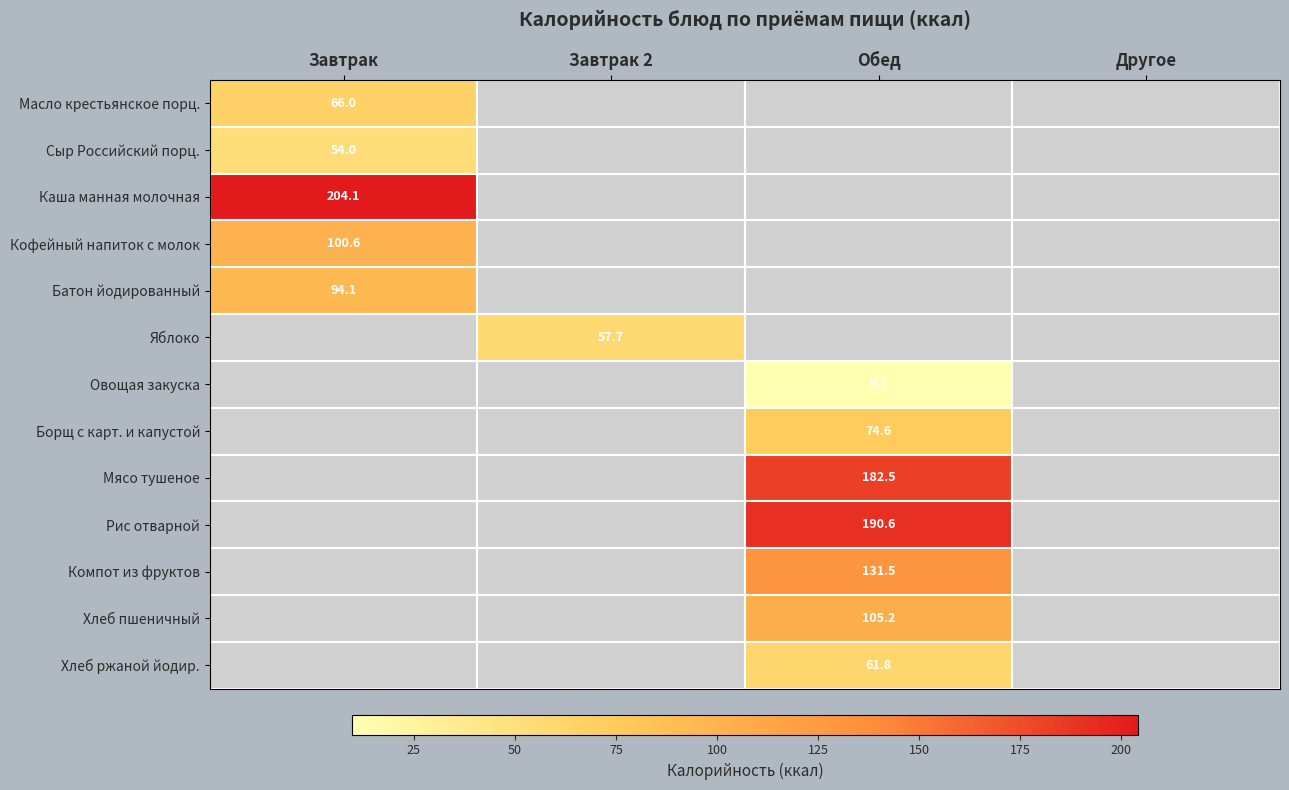

True or false: Мясо тушеное has a value of 182.5 at Обед.

True